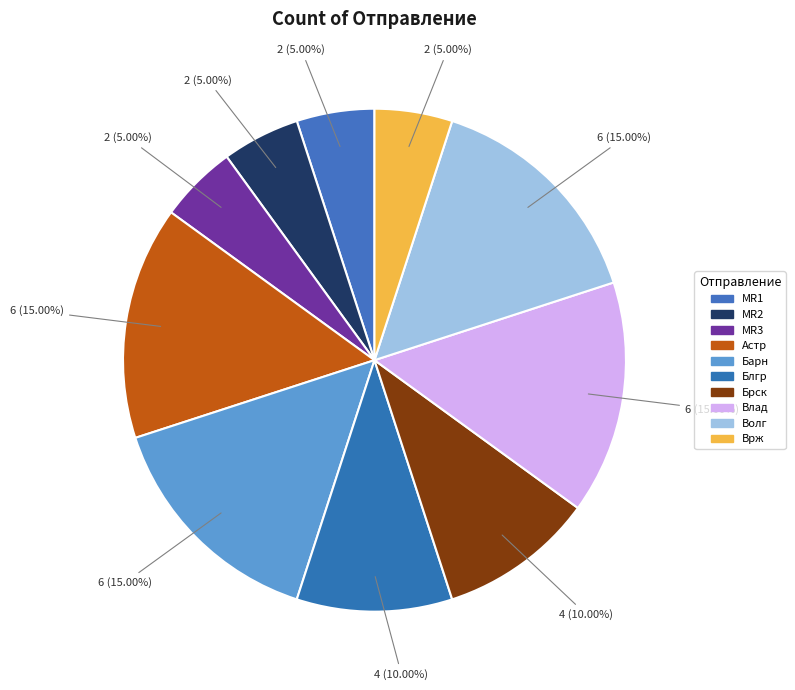

Combined, do Волг and Влад account for over 50%?

No